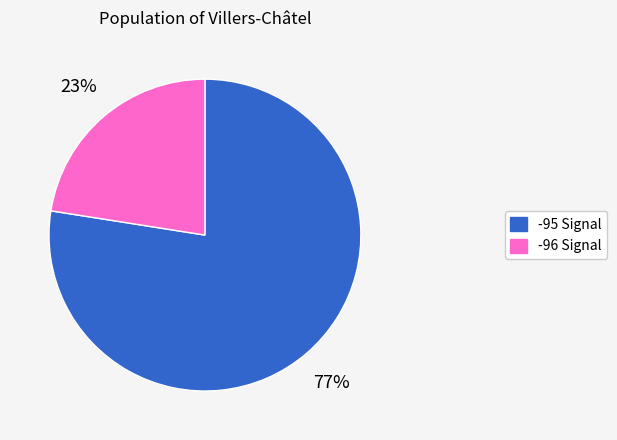

Does any single category account for the majority?

Yes